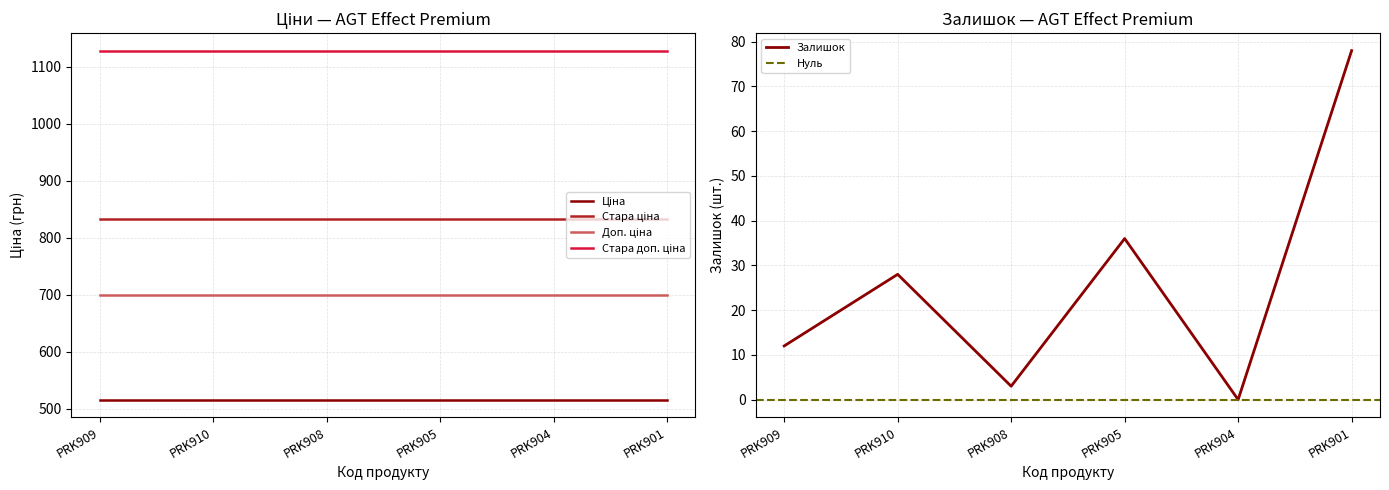

At which category is the sum across all series the highest?

PRK901